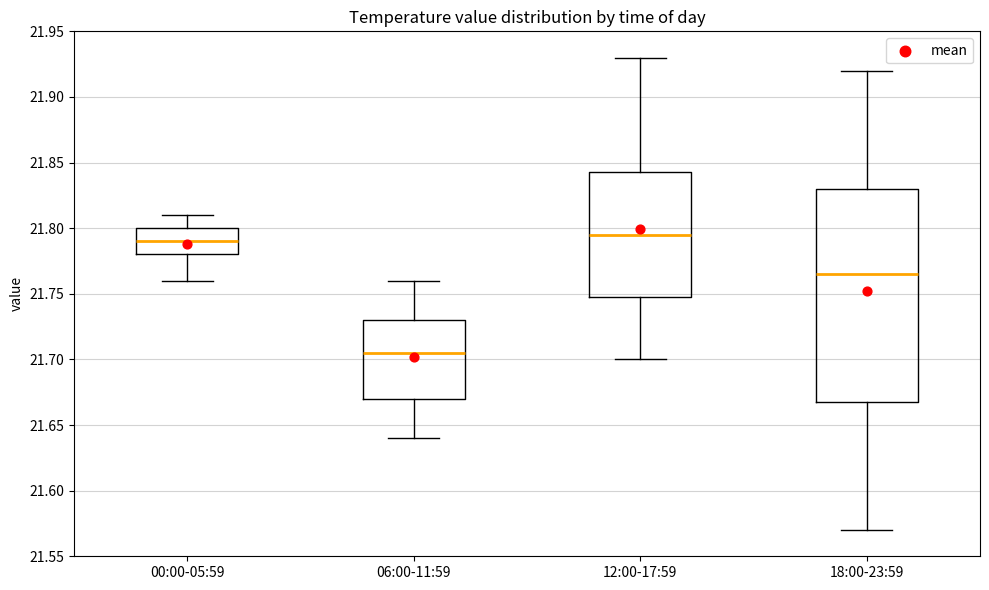

Which box has the highest median line?

12:00-17:59